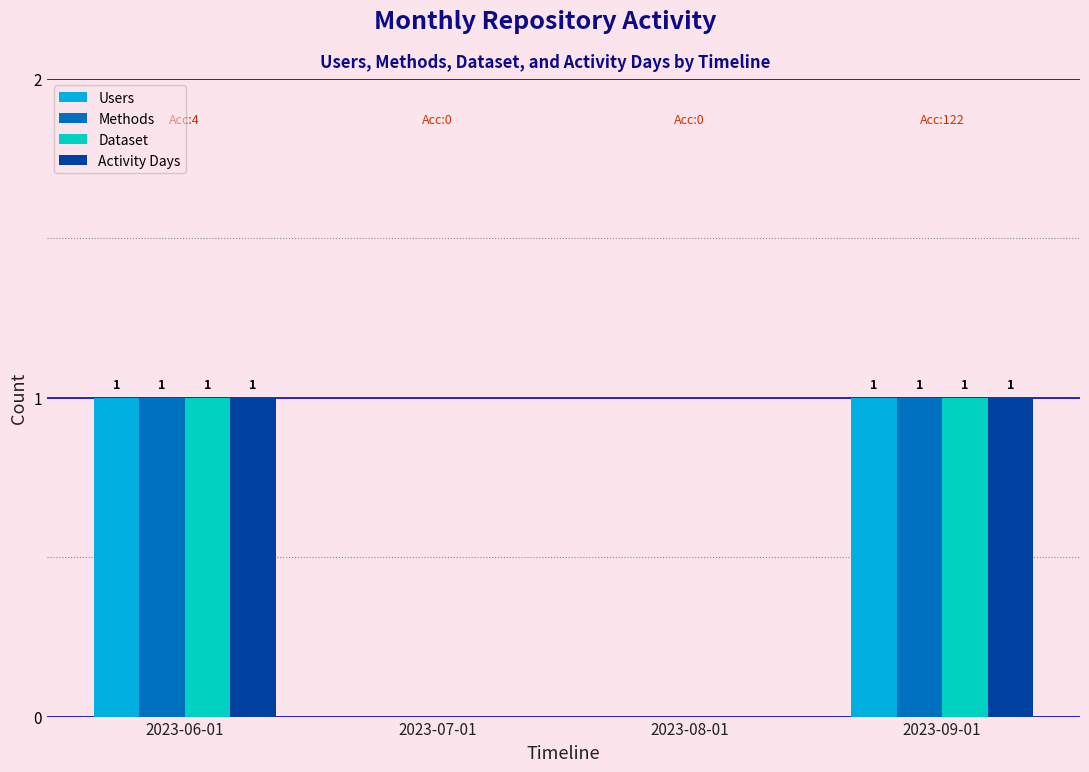

True or false: Activity Days has a value of 1 at 2023-06-01.

True